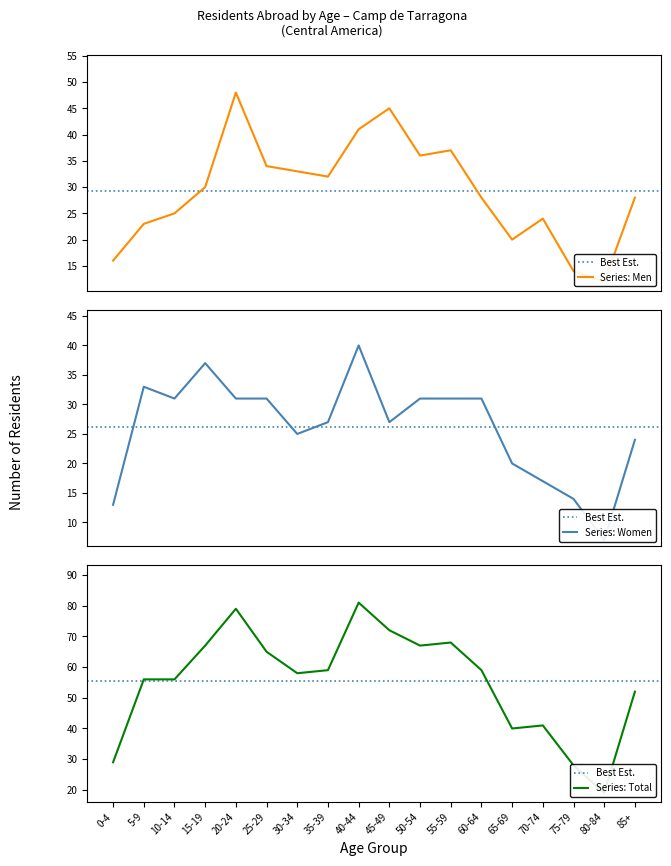

Which series changed the most between 5-9 and 45-49?

Men